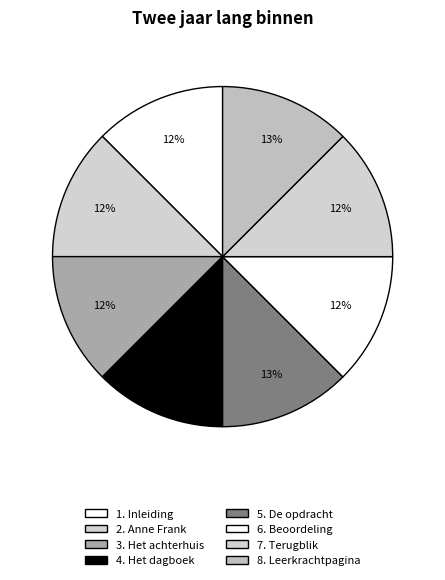

Rank the categories by value from highest to lowest.

8. Leerkrachtpagina, 5. De opdracht, 1. Inleiding, 2. Anne Frank, 3. Het achterhuis, 4. Het dagboek, 7. Terugblik, 6. Beoordeling